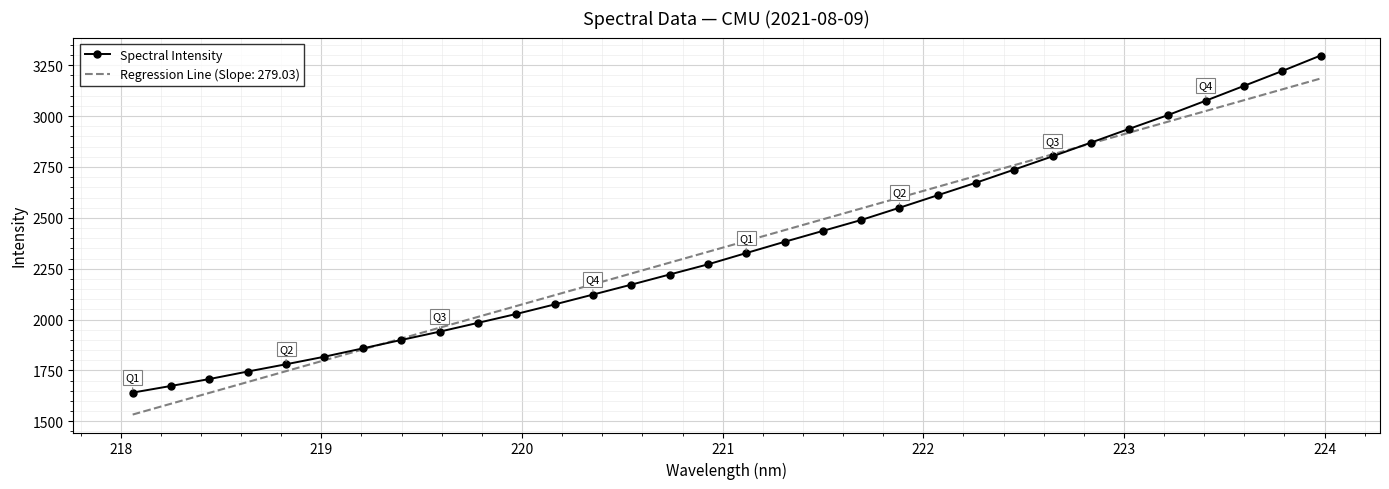

What is the maximum value shown in the chart?

3298.0